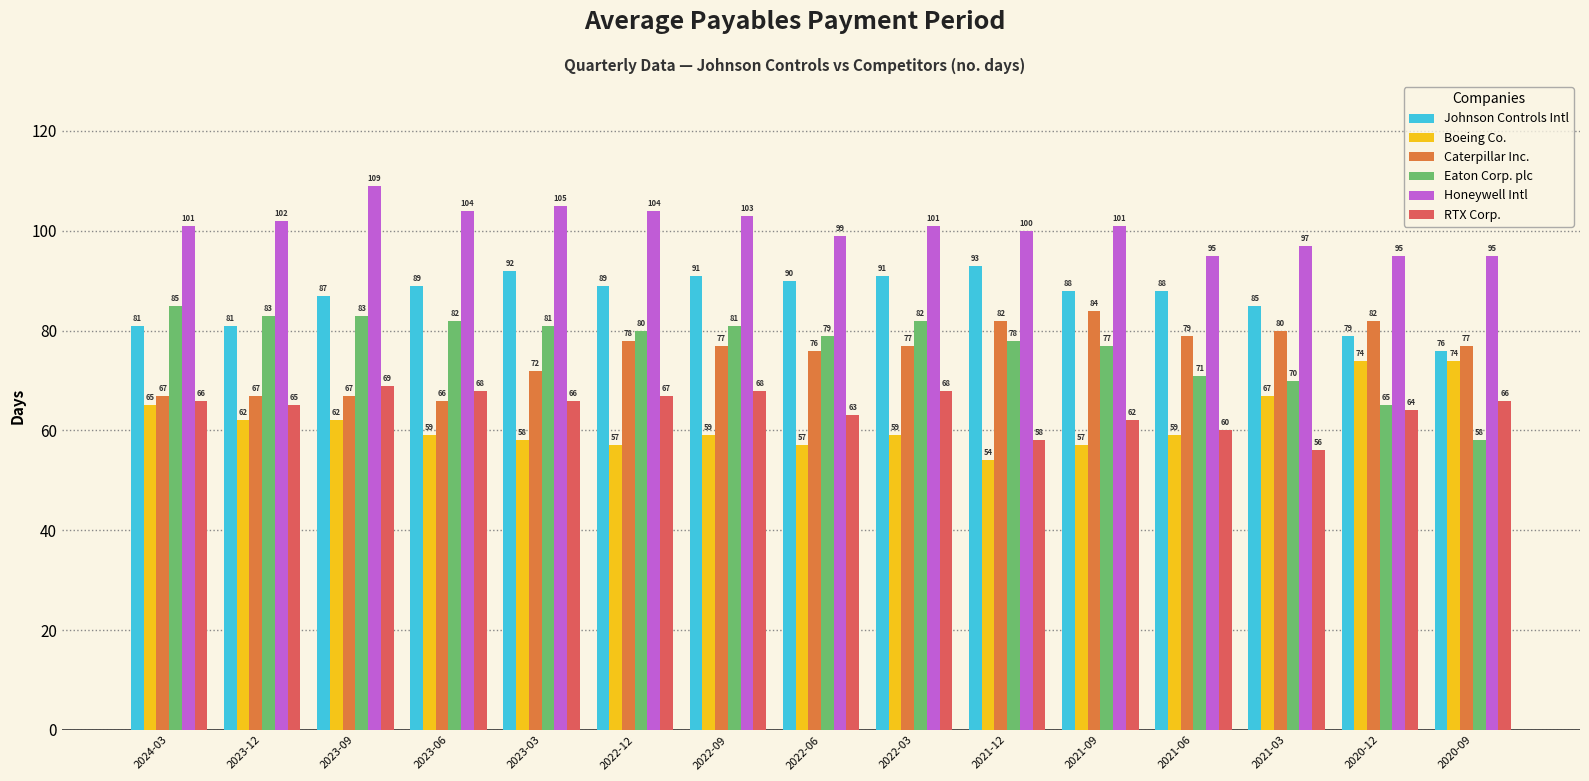

What is the maximum value shown in the chart?

109